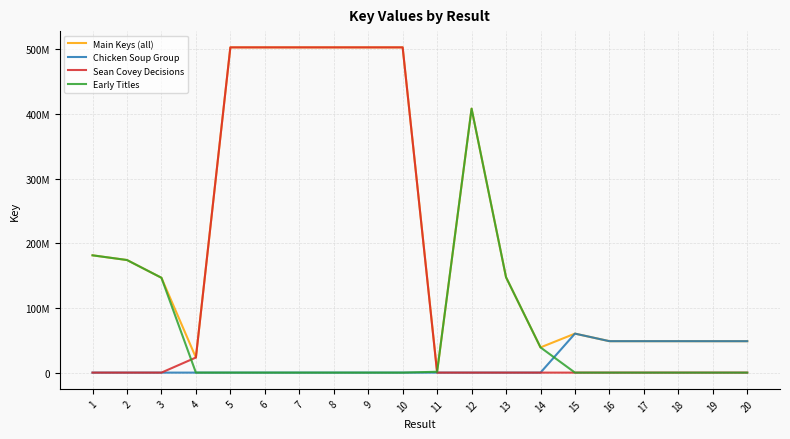

What are all the series names shown in the legend?

Main Keys (all), Chicken Soup Group, Sean Covey Decisions, Early Titles